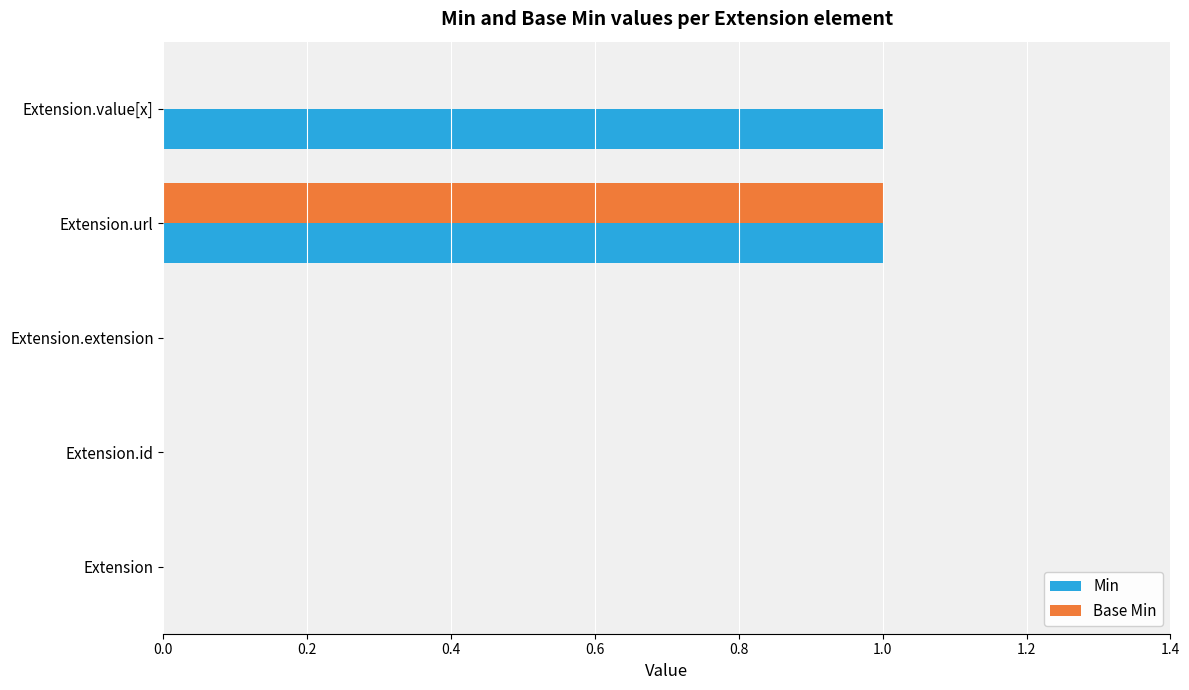

At which category is the sum across all series the highest?

Extension.url